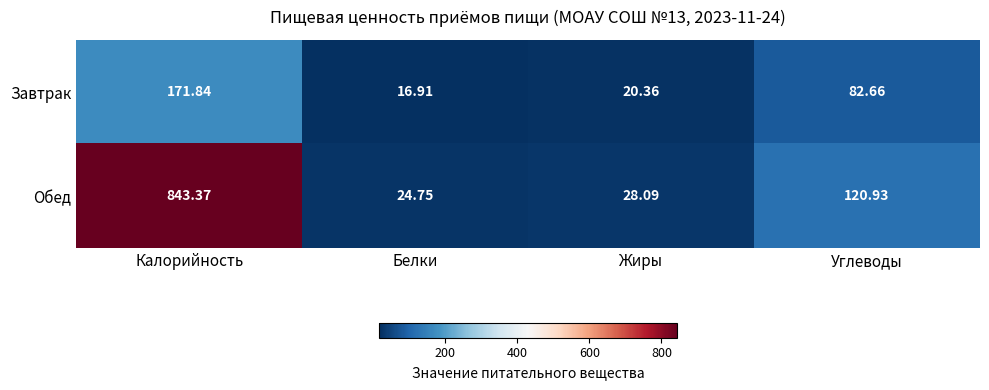

Which series has the widest spread of values?

Обед